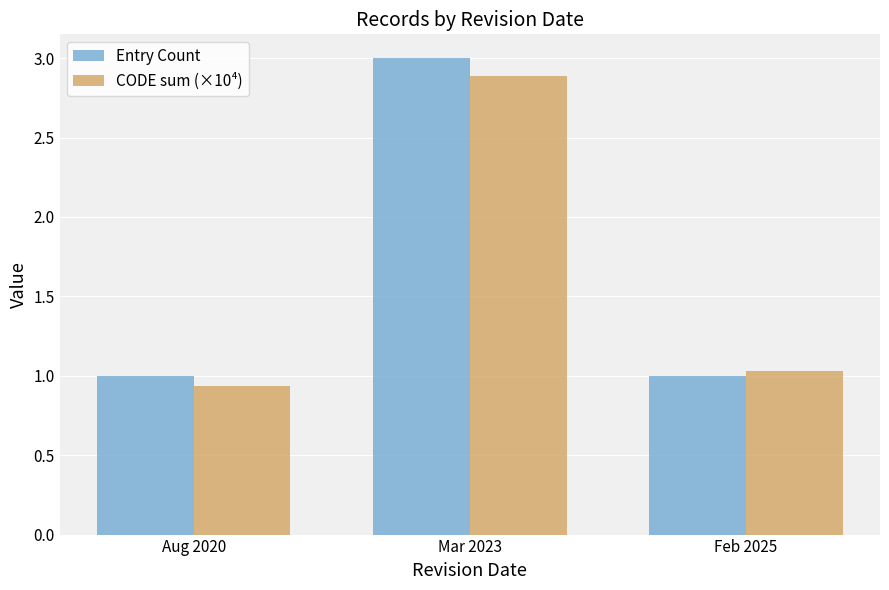

Which series has the largest total across all categories?

Entry Count